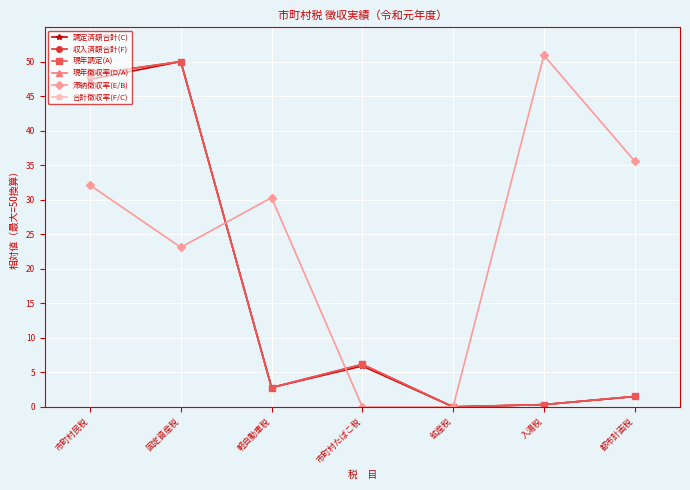

At 固定資産税, list the series in order from smallest to largest.

滞納徴収率(E/B), 調定済額合計(C), 収入済額合計(F), 現年調定(A), 合計徴収率(F/C), 現年徴収率(D/A)